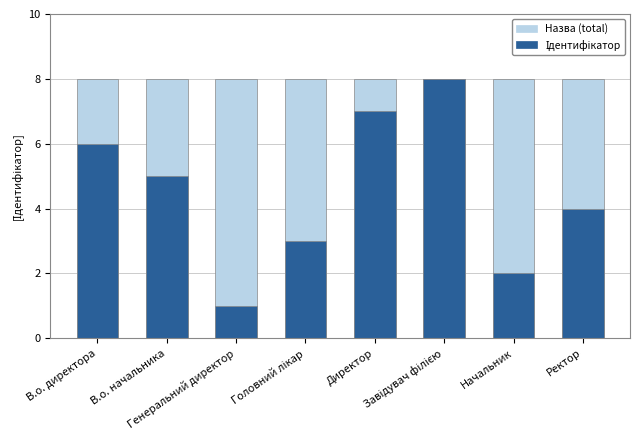

How many bars are there in each group?

2